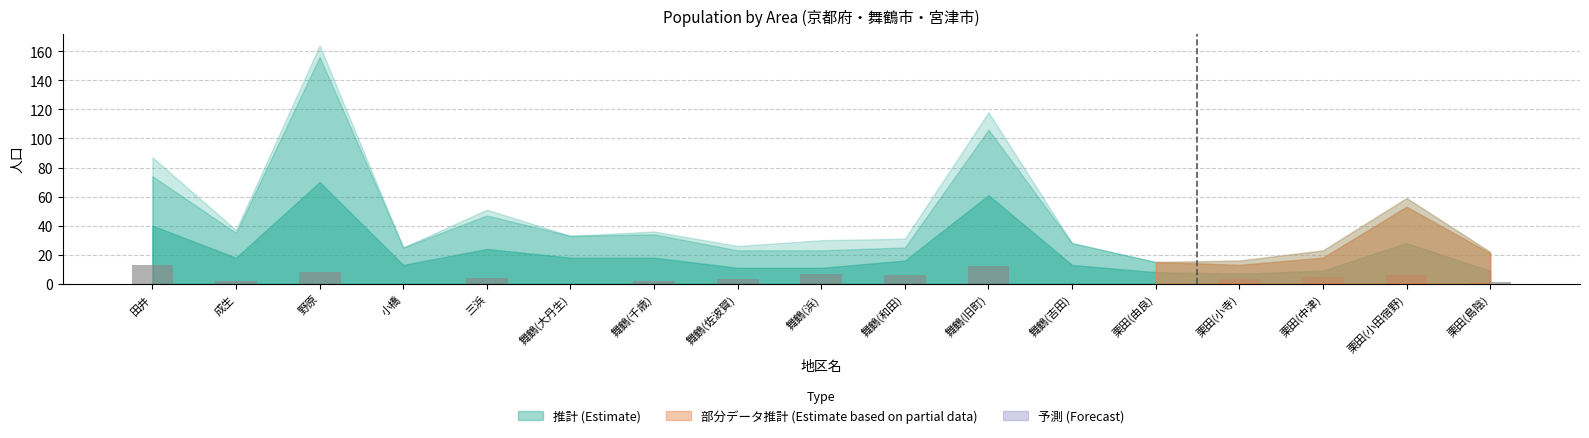

What is the average value?

4